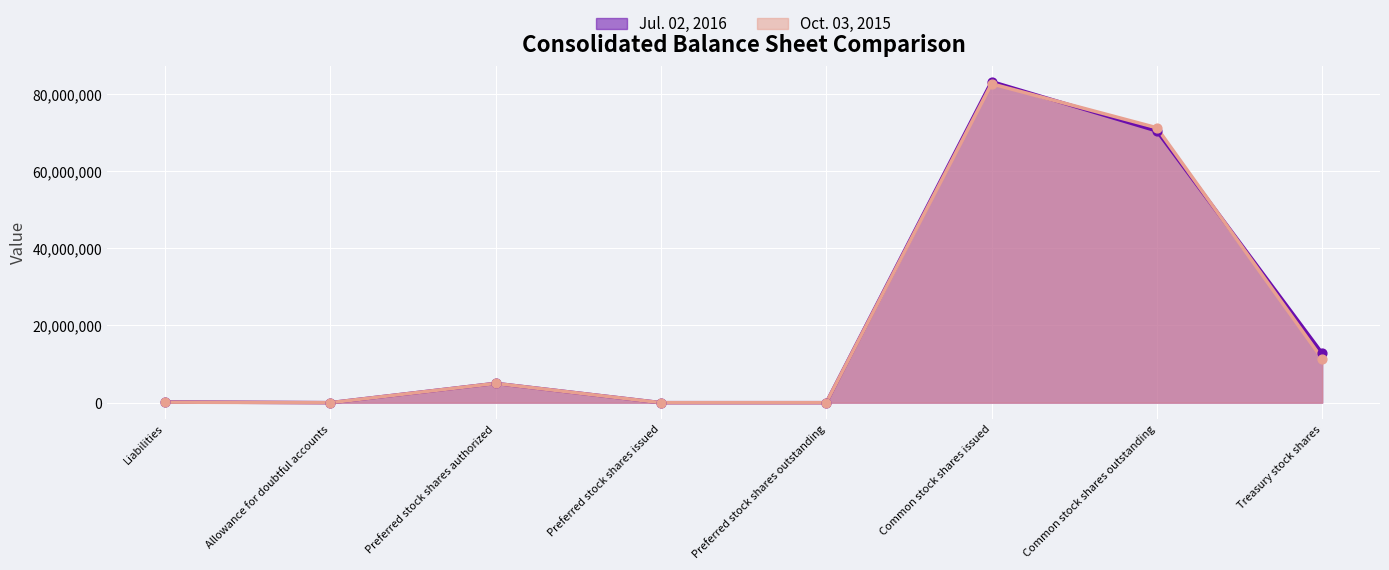

Which series has the widest spread of Y values?

Jul. 02, 2016